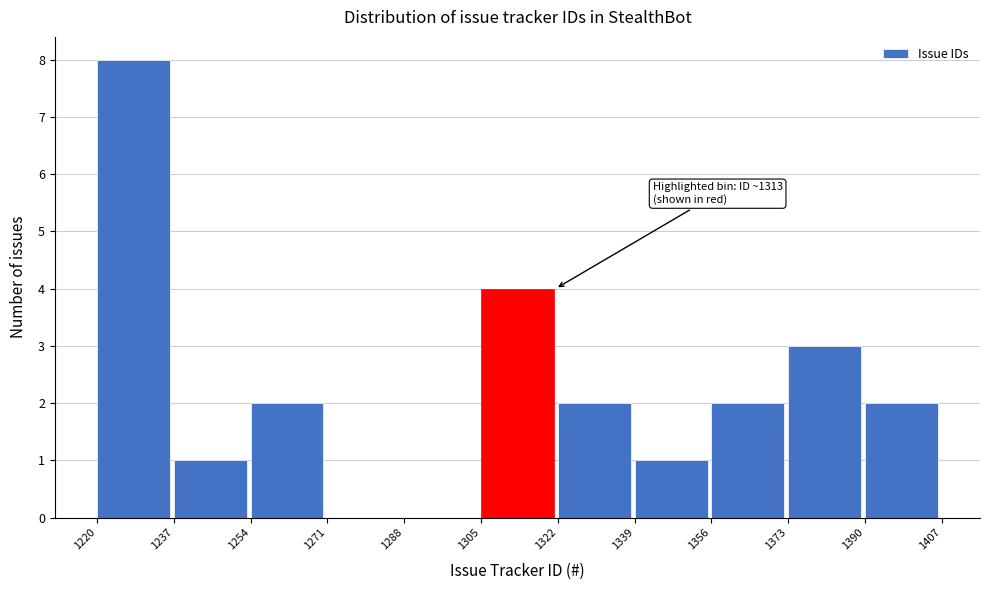

Over which range of the x-axis is the bar tallest?

1220 to 1237